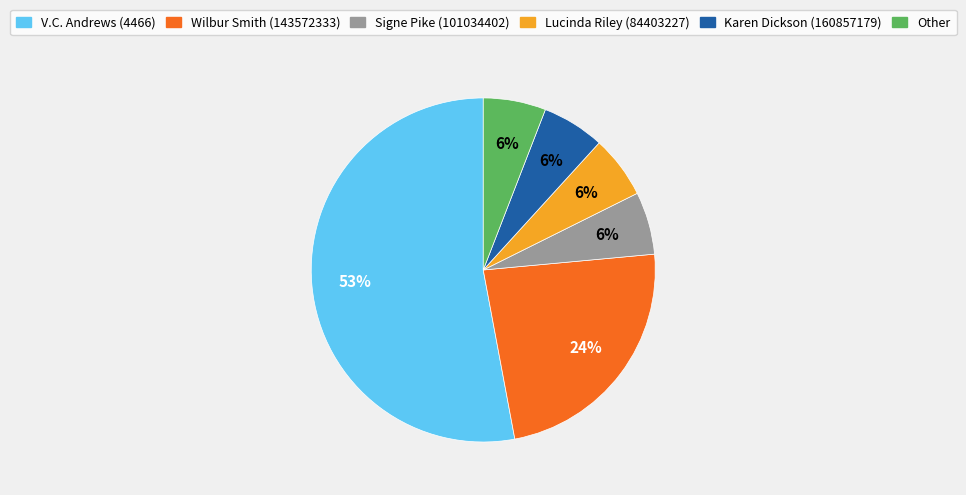

To the nearest percent, what portion does Wilbur Smith (143572333) represent?

24%